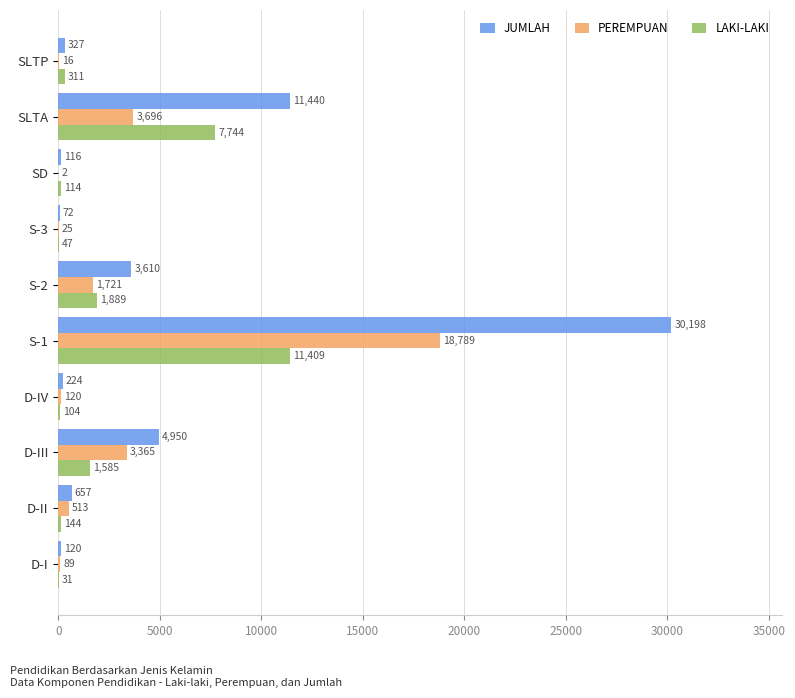

What is the maximum value shown in the chart?

30198